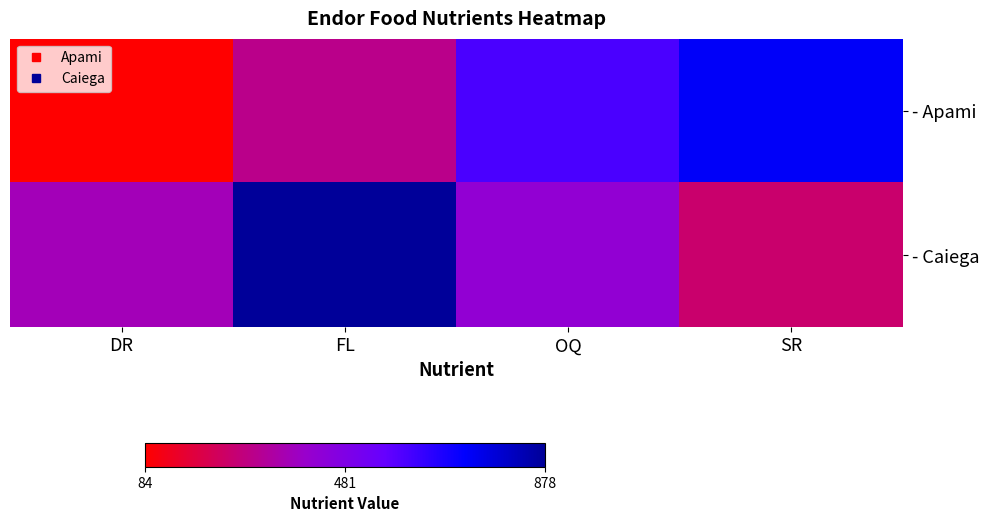

Which has a higher value, DR or FL?

FL